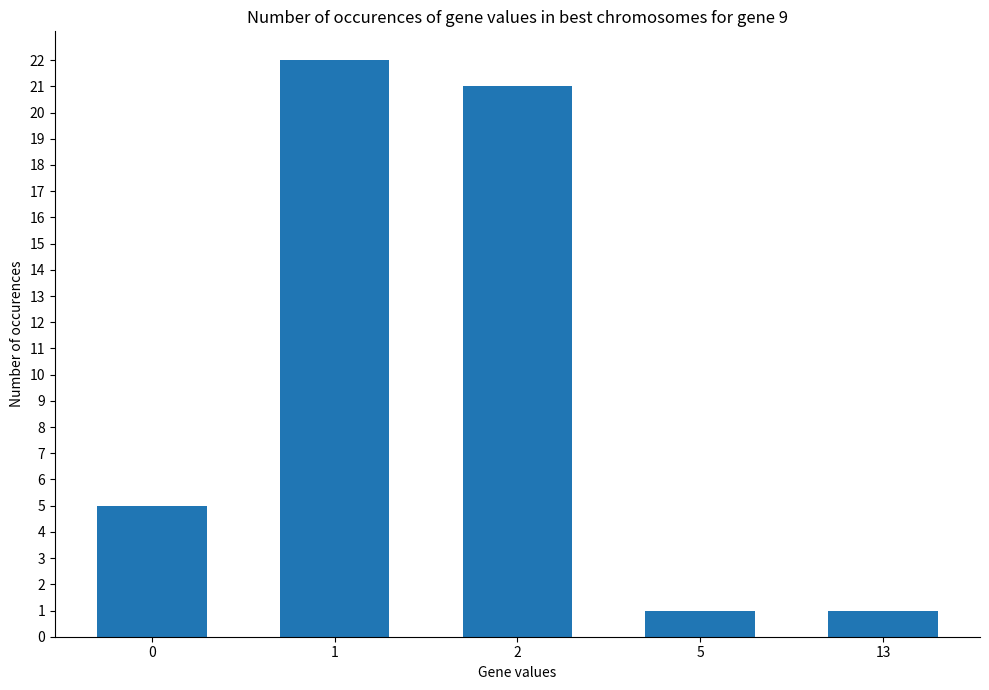

What is the sum of all values?

50